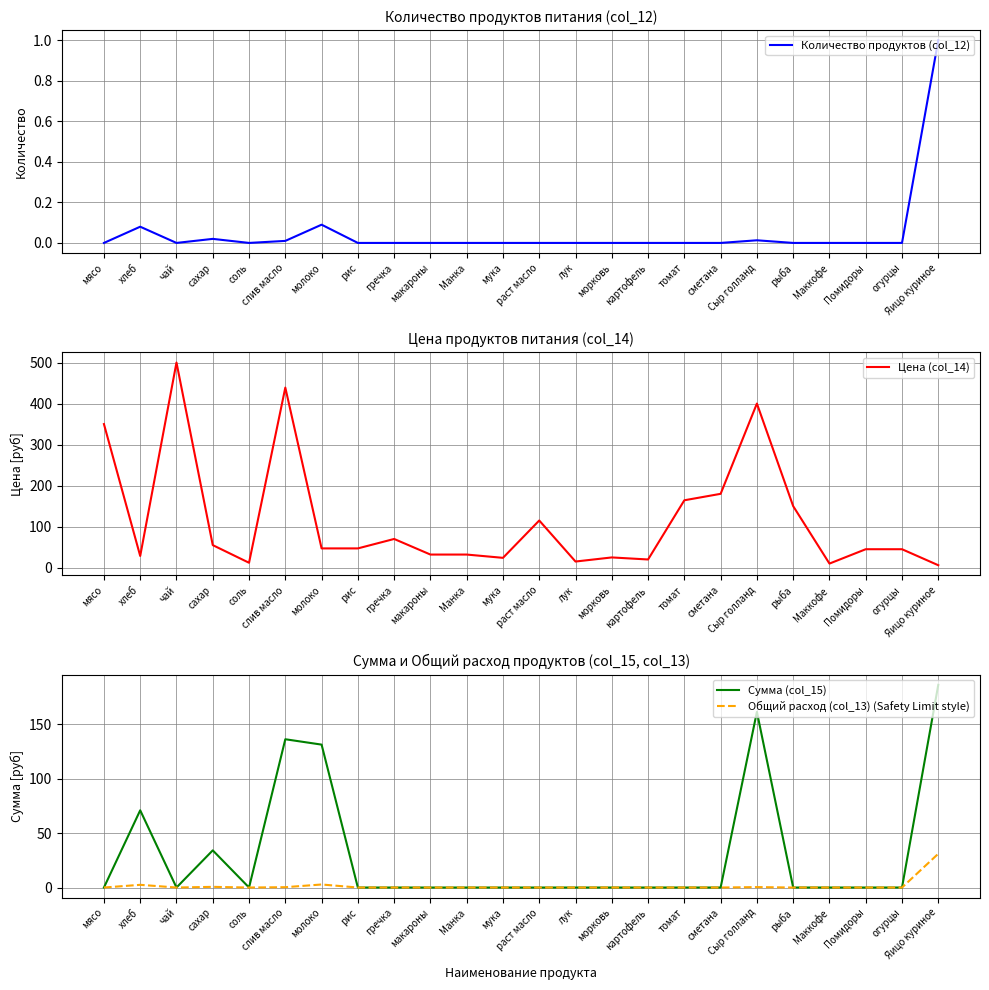

Which series changed the most between лук and Яицо куриное?

Сумма (col_15)